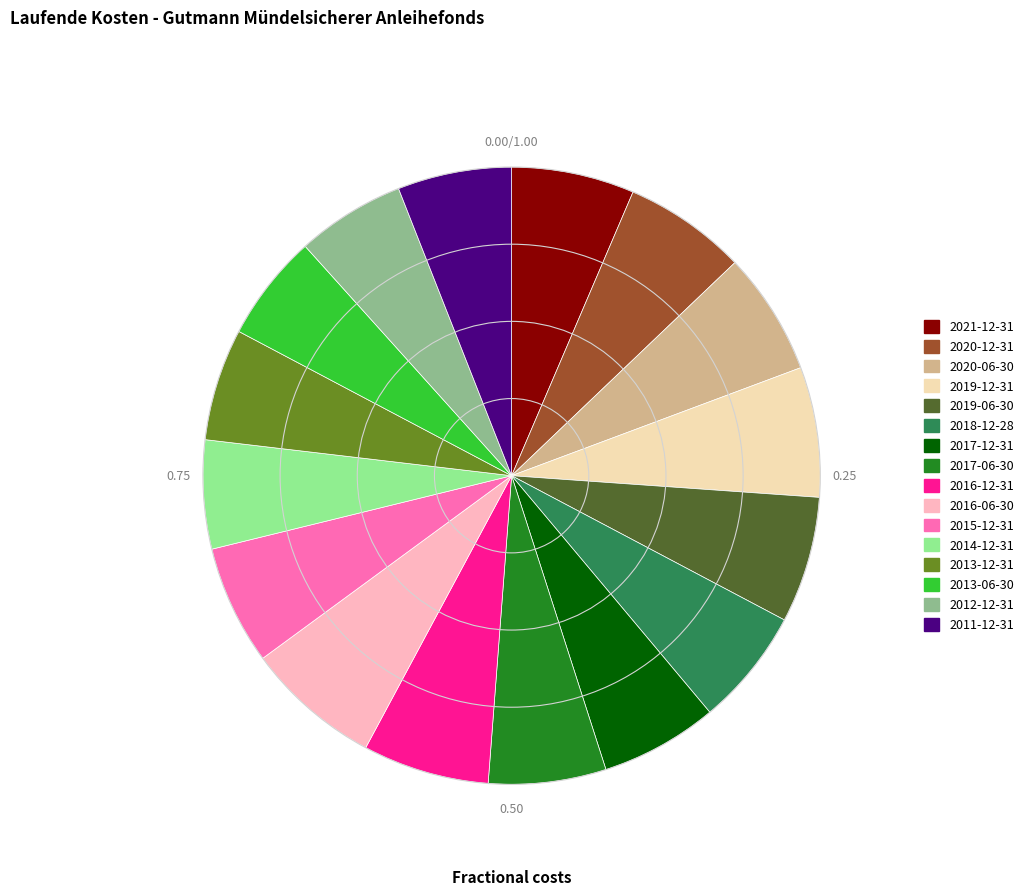

Which has a higher value, 2013-06-30 or 2019-06-30?

2019-06-30